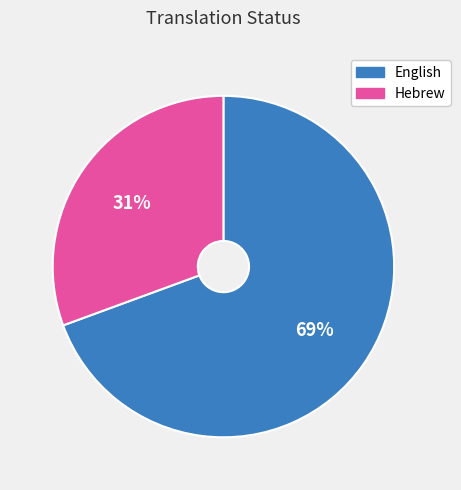

Does Hebrew account for over 50% of the chart?

No